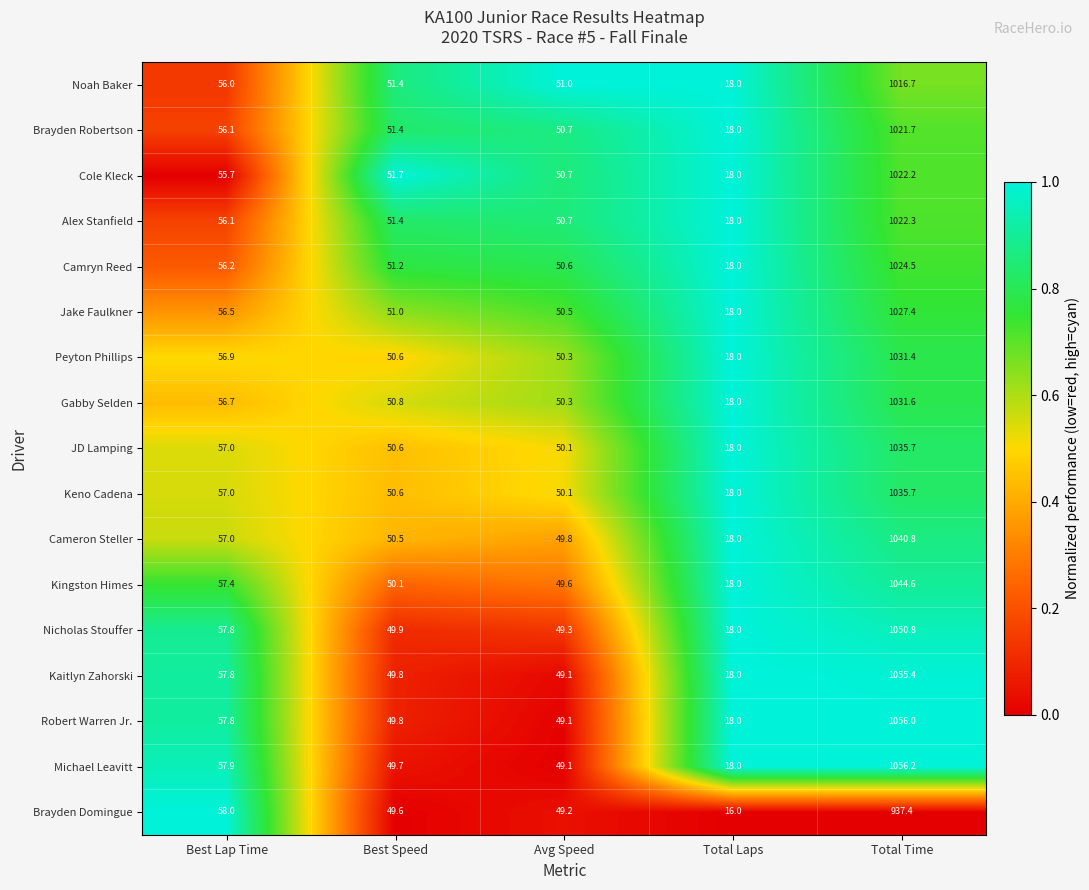

How many data points does each series have?

5